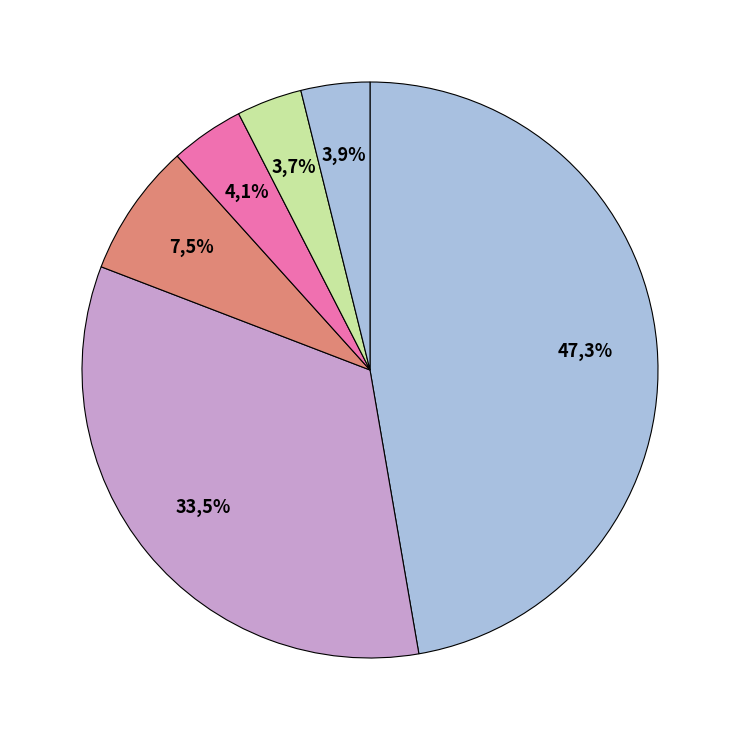

Does any single category account for the majority?

No